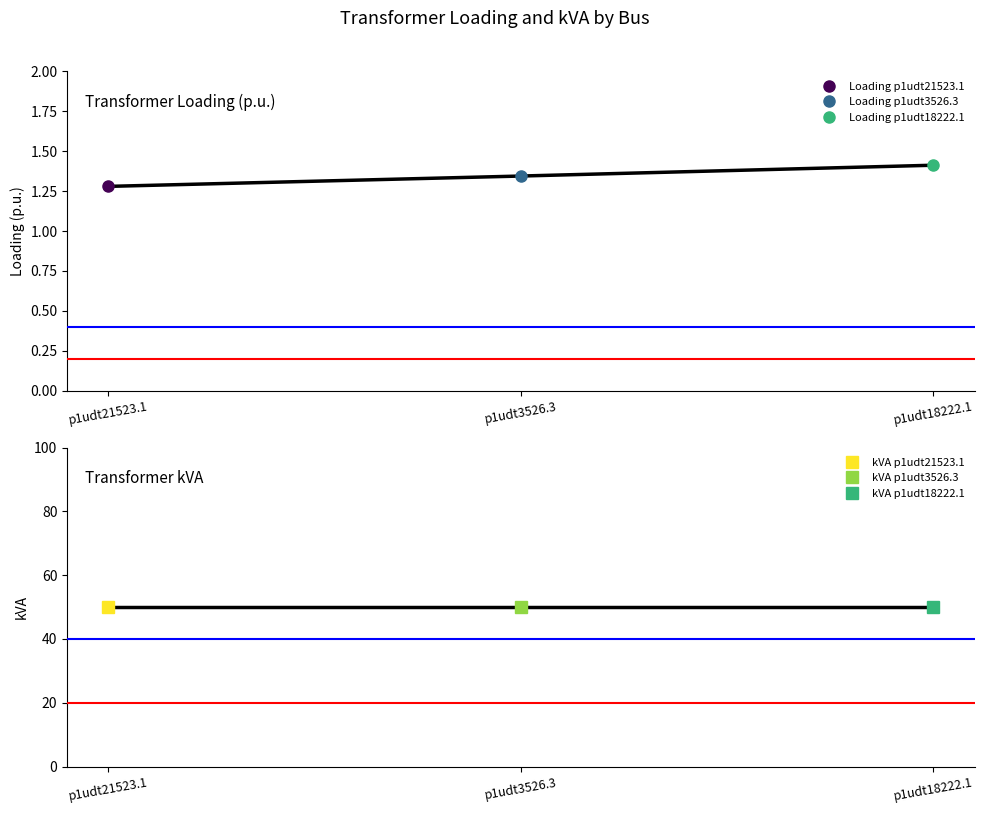

What is the average value of the kVA series?

50.0